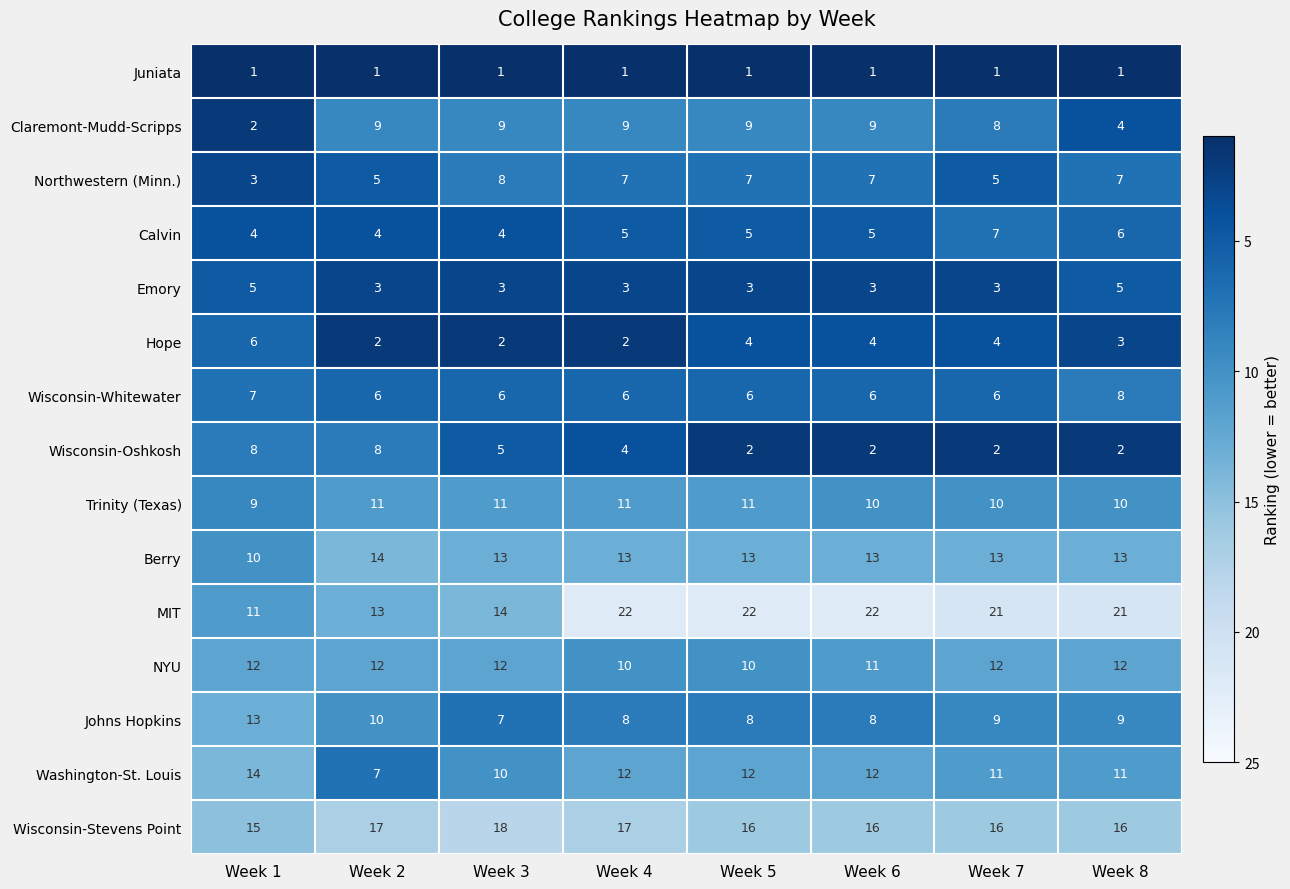

What is the greatest value displayed?

22